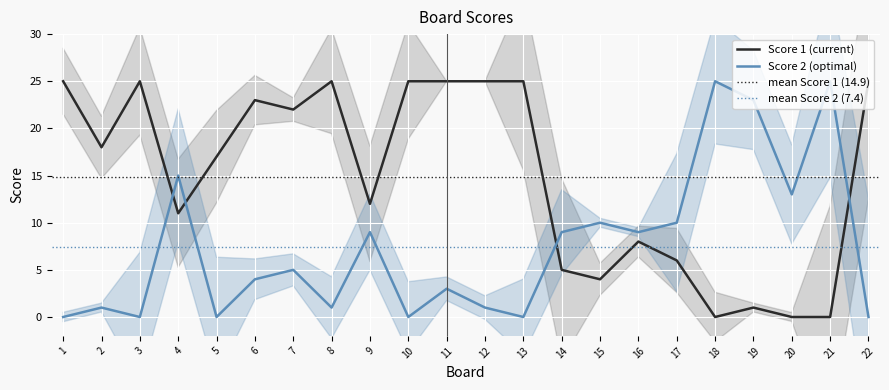

Is the value of Score 1 at 3 greater than the value of Score 2 at 5?

Yes